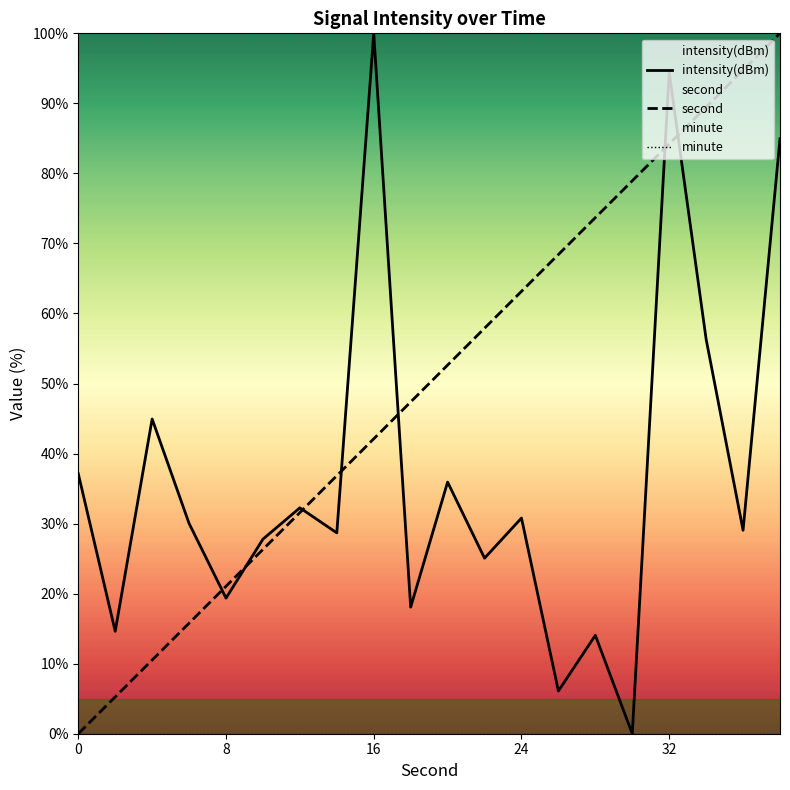

The intensity(dBm) series shows 30.8 at 24. True or false?

True